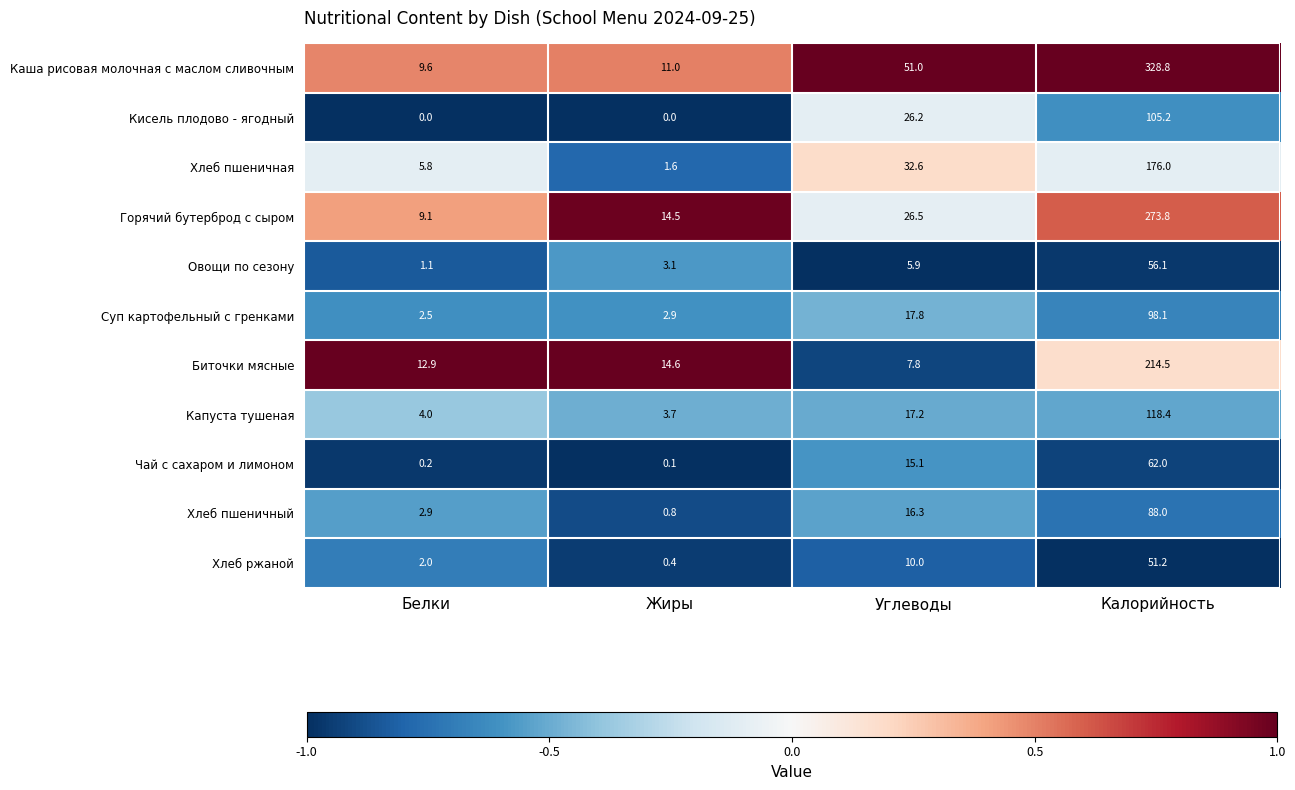

Which series changed the most between Жиры and Углеводы?

Каша рисовая молочная с маслом сливочным